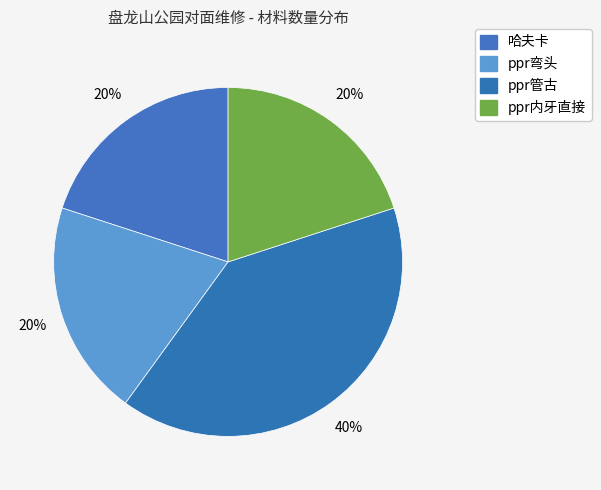

How many segments does this pie chart have?

4